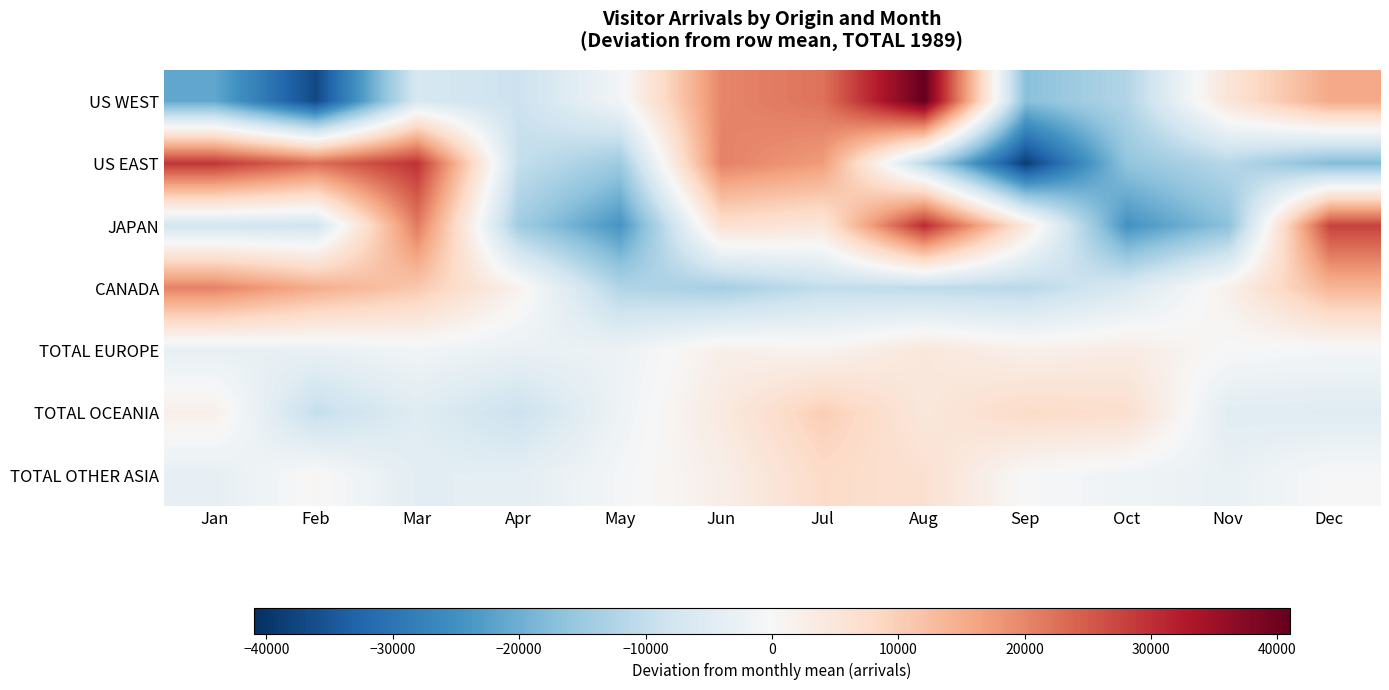

What is the smallest value displayed?

-38781.0